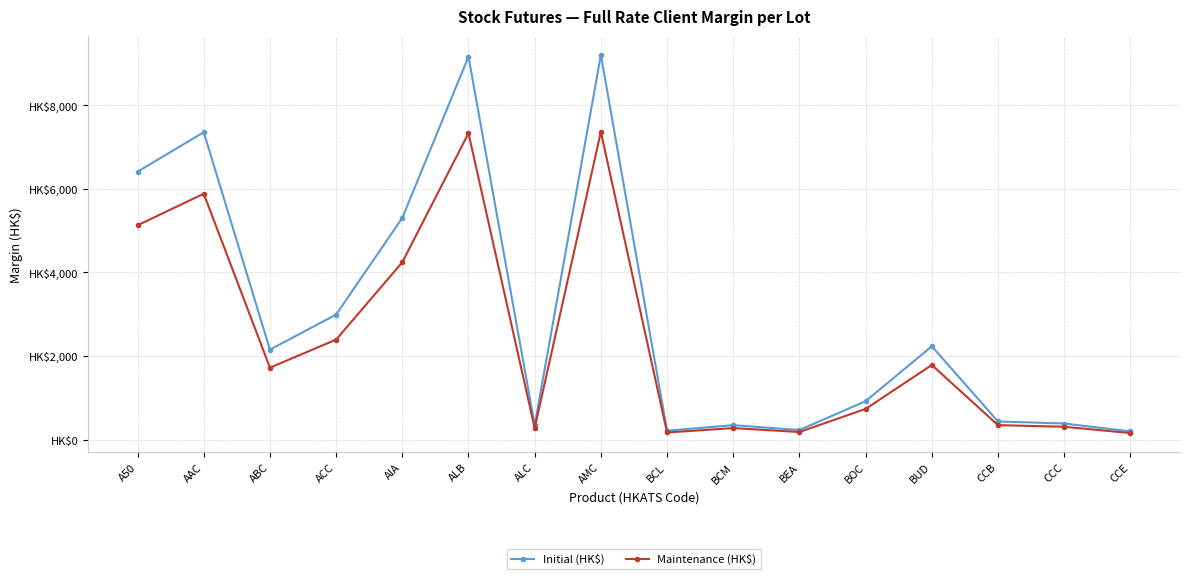

Does the chart have visible grid lines?

Yes